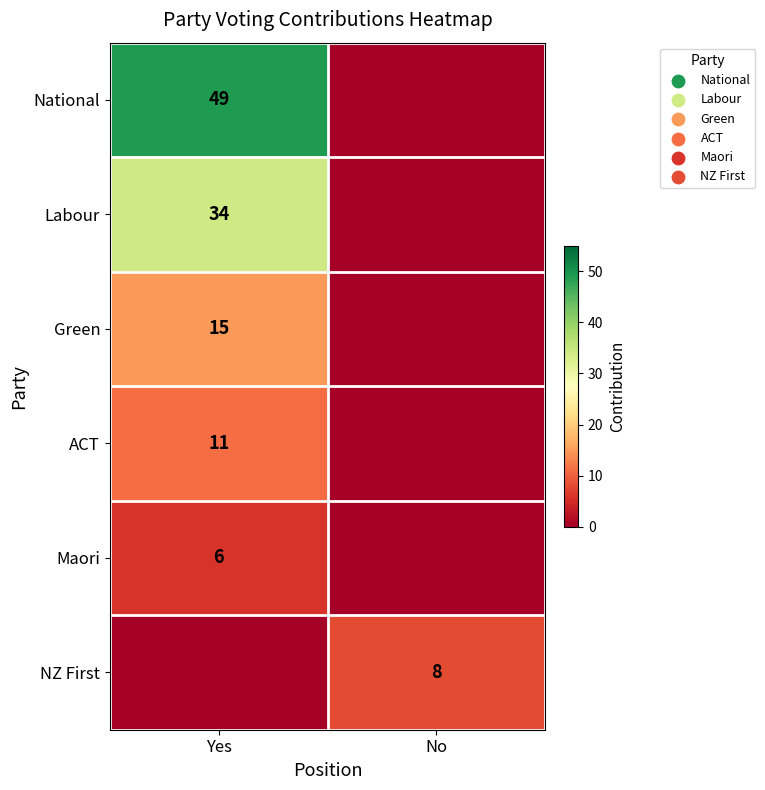

Is it true that Maori equals 9 at Yes?

False